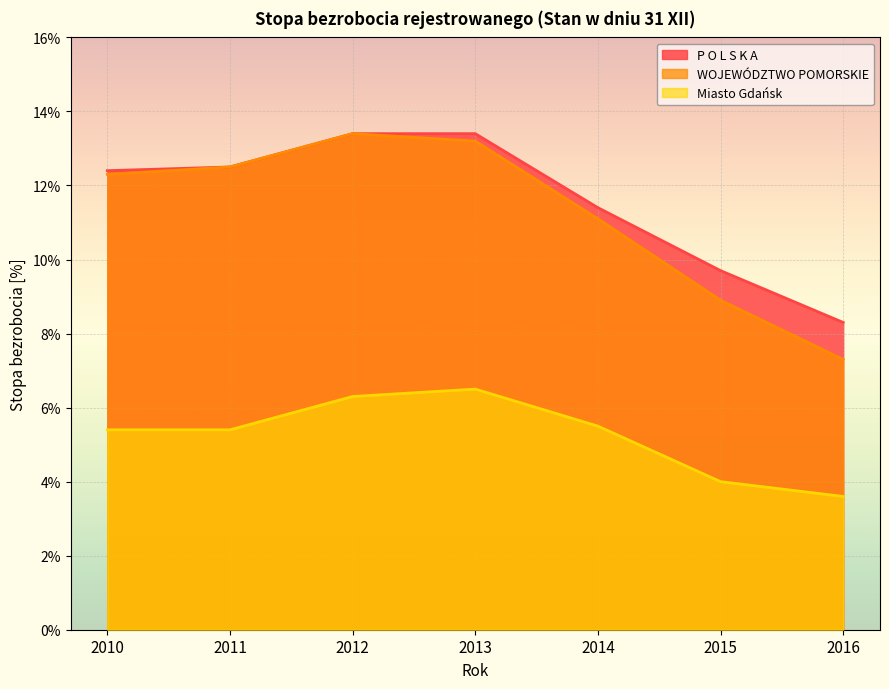

At how many categories does at least one series exceed 7?

7